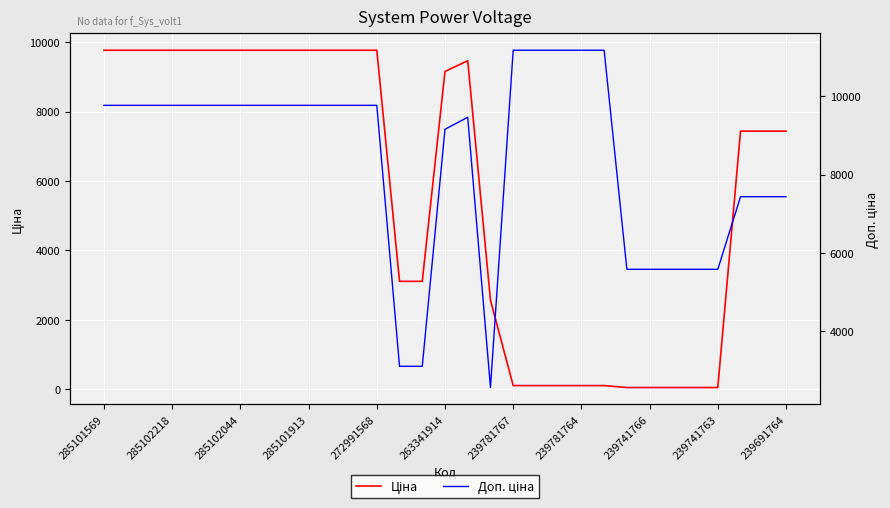

Rank the series by their maximum value, from lowest to highest.

Ціна, Доп. ціна